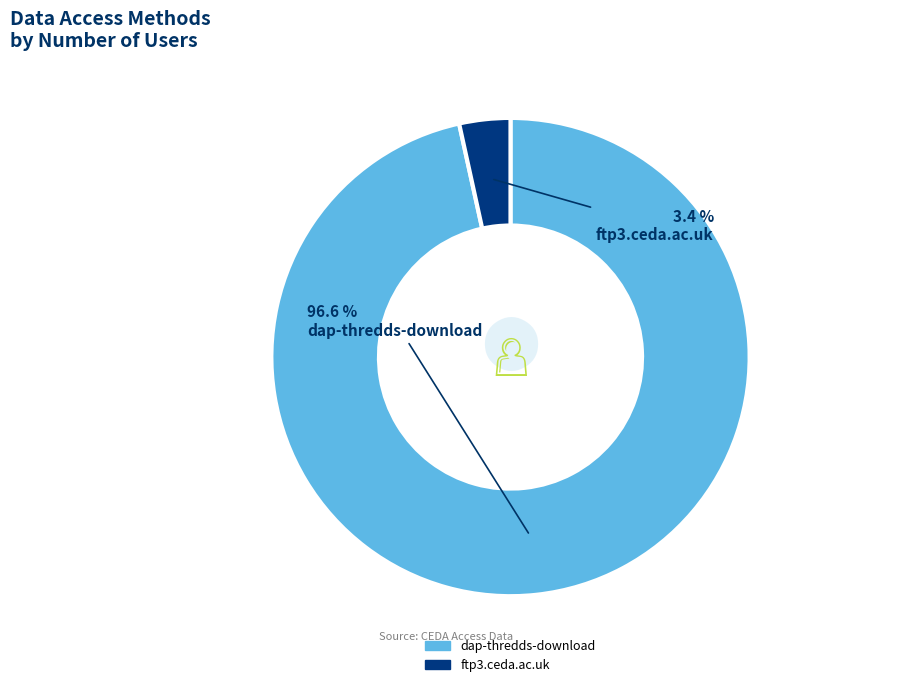

How many segments does this pie chart have?

2